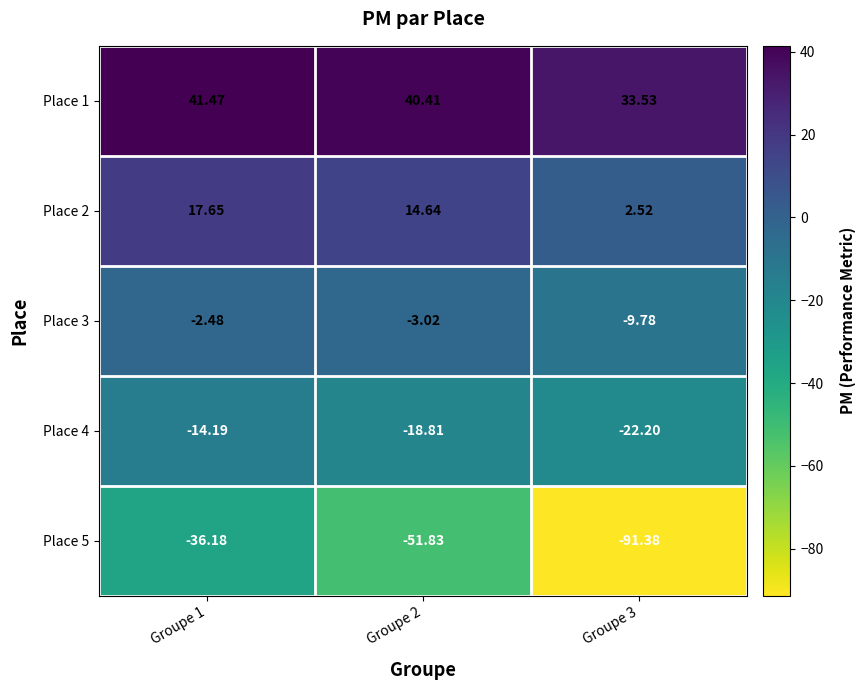

Is the value of Place 1 at Groupe 1 greater than the value of Place 4 at Groupe 3?

Yes